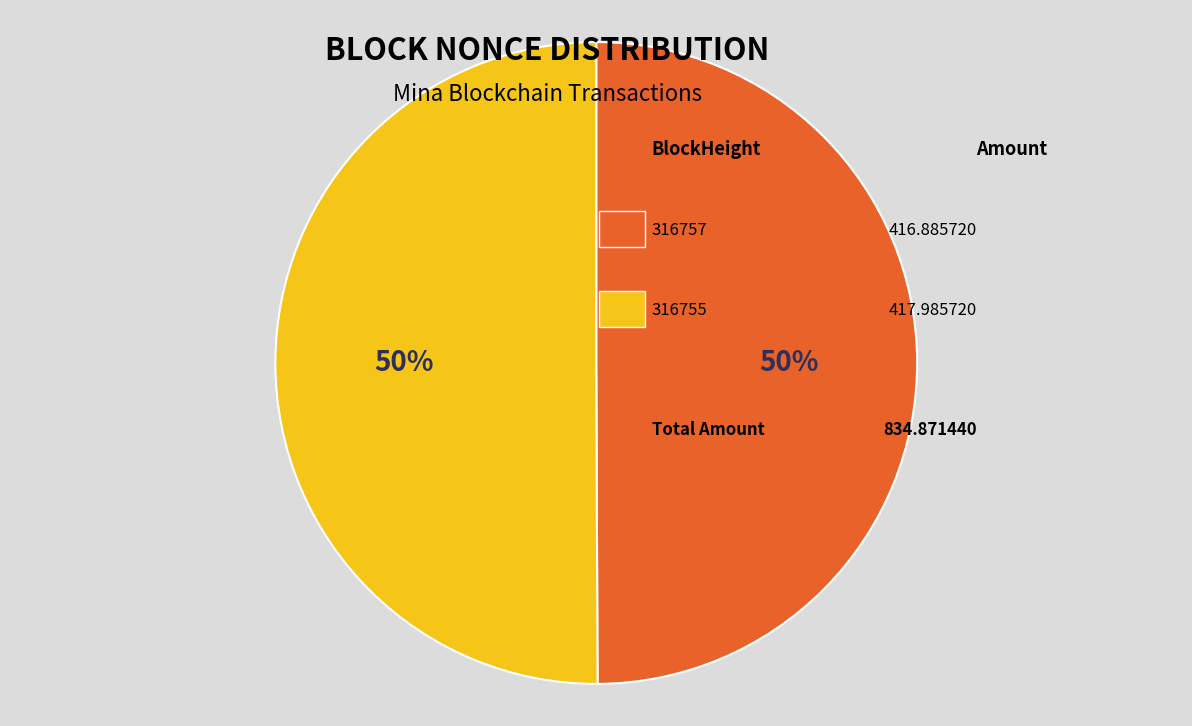

To the nearest percent, what is the average slice percentage?

50%